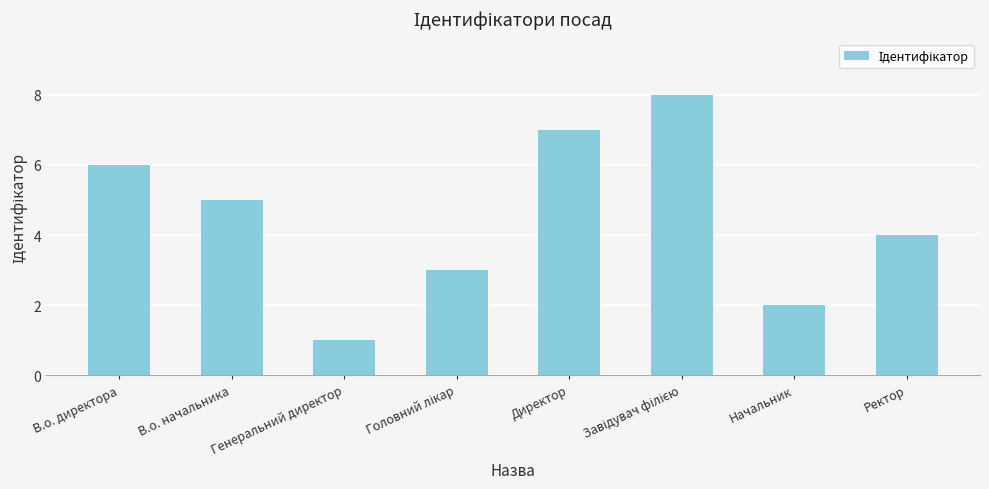

What is the greatest value displayed?

8